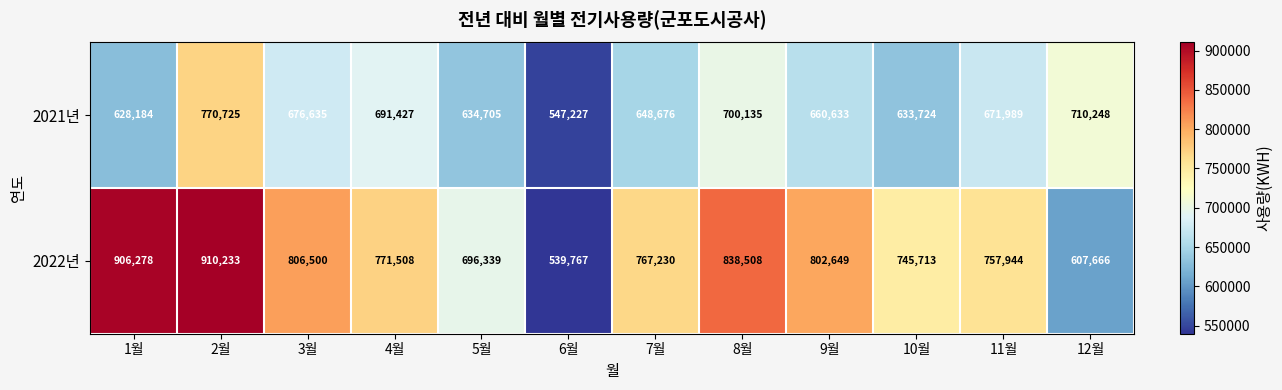

What is the total value across all series at 1월?

1534462